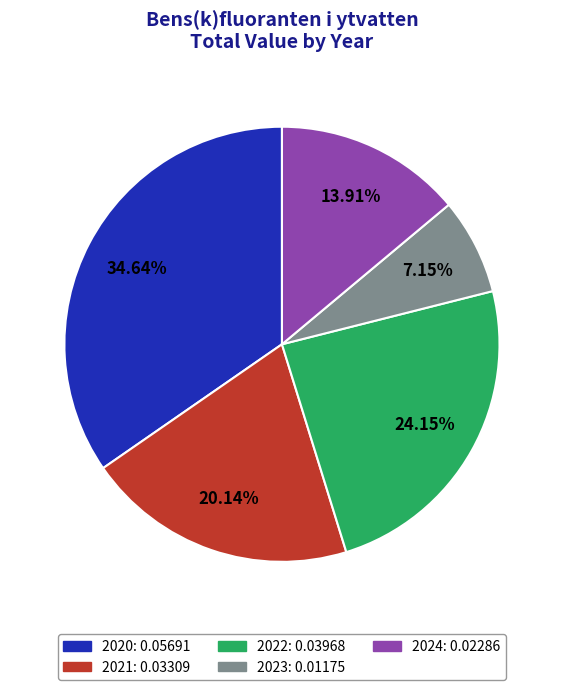

Combined, do 2022 and 2020 account for over 50%?

Yes